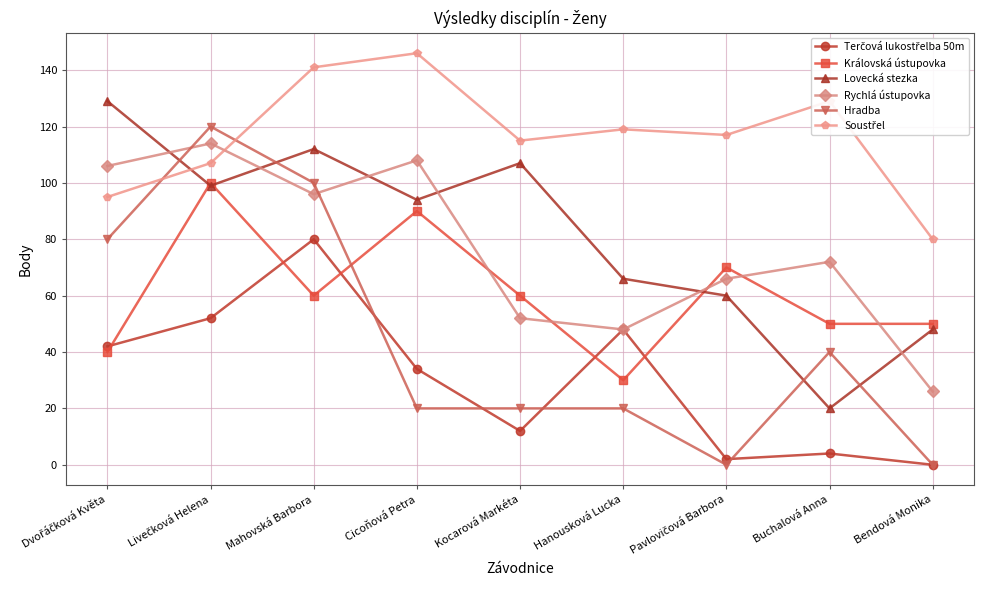

True or false: Královská ústupovka and Rychlá ústupovka intersect in this chart.

True